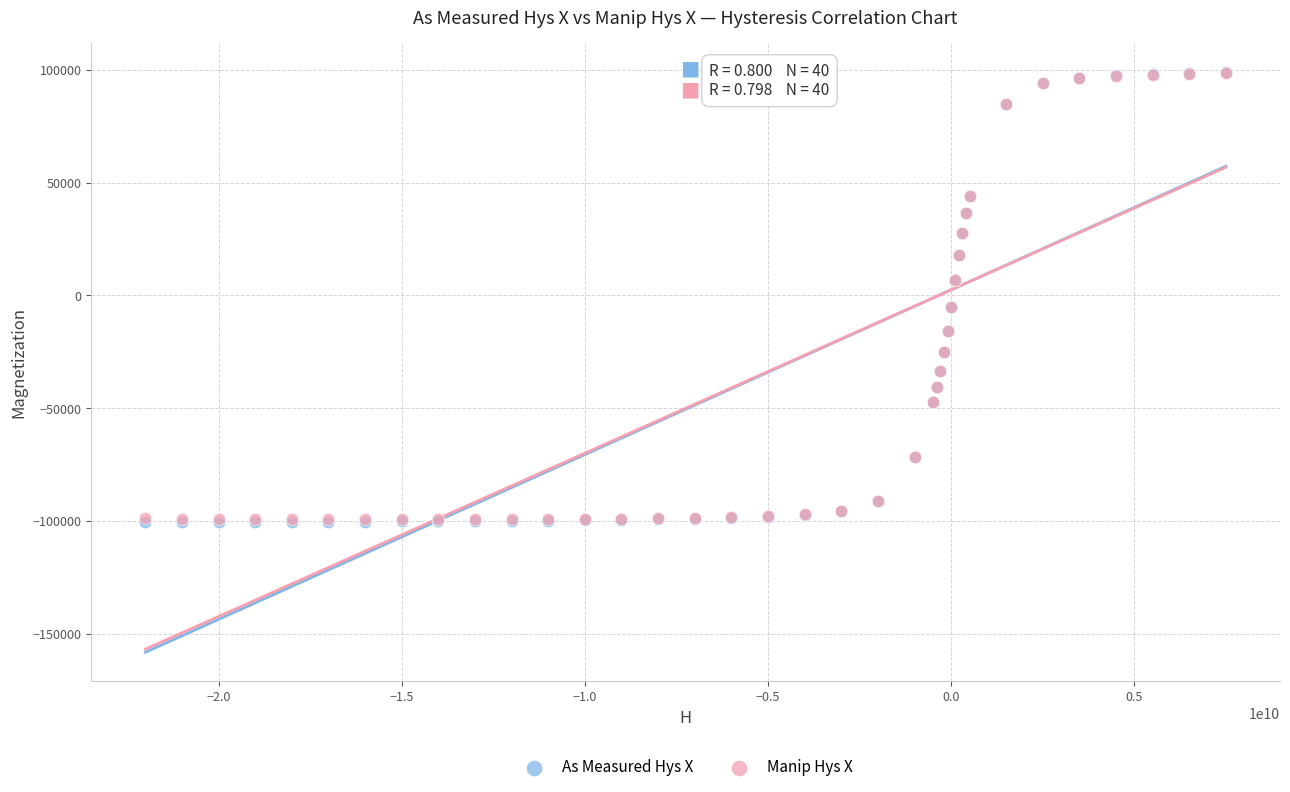

What are all the series names shown in the legend?

As Measured Hys X, Manip Hys X